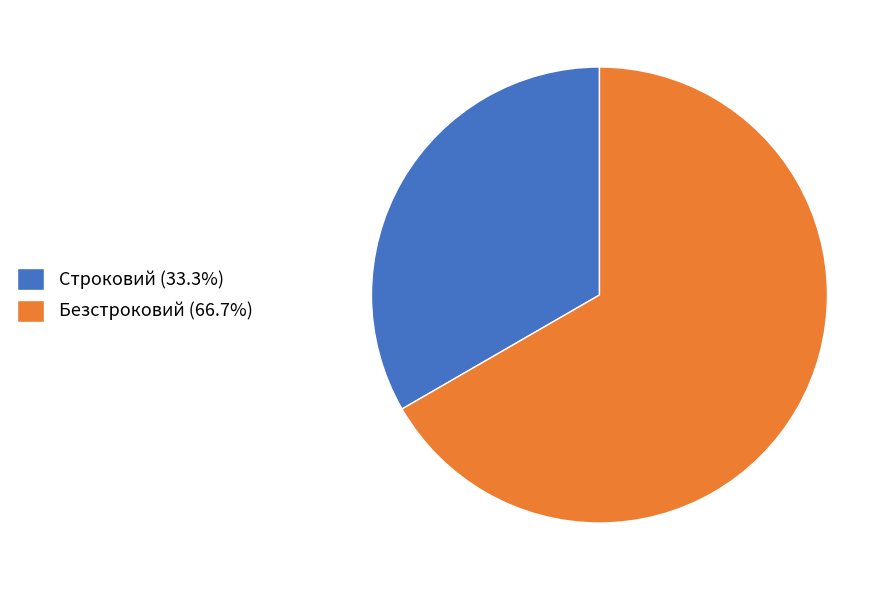

True or false: Строковий accounts for 33% of the total.

True